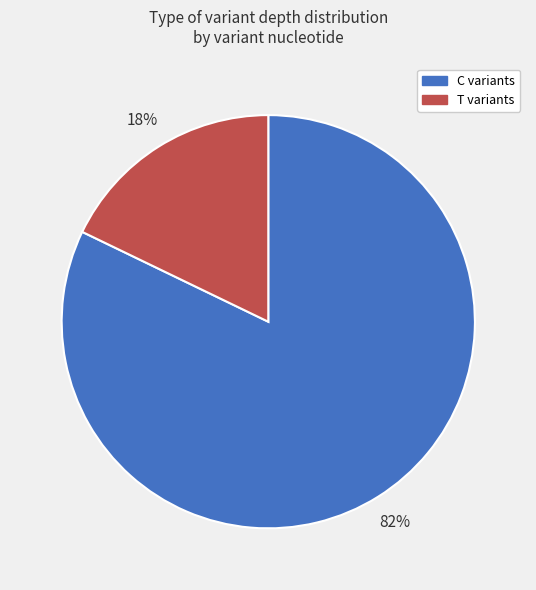

What is the smallest slice in the pie chart?

T variants